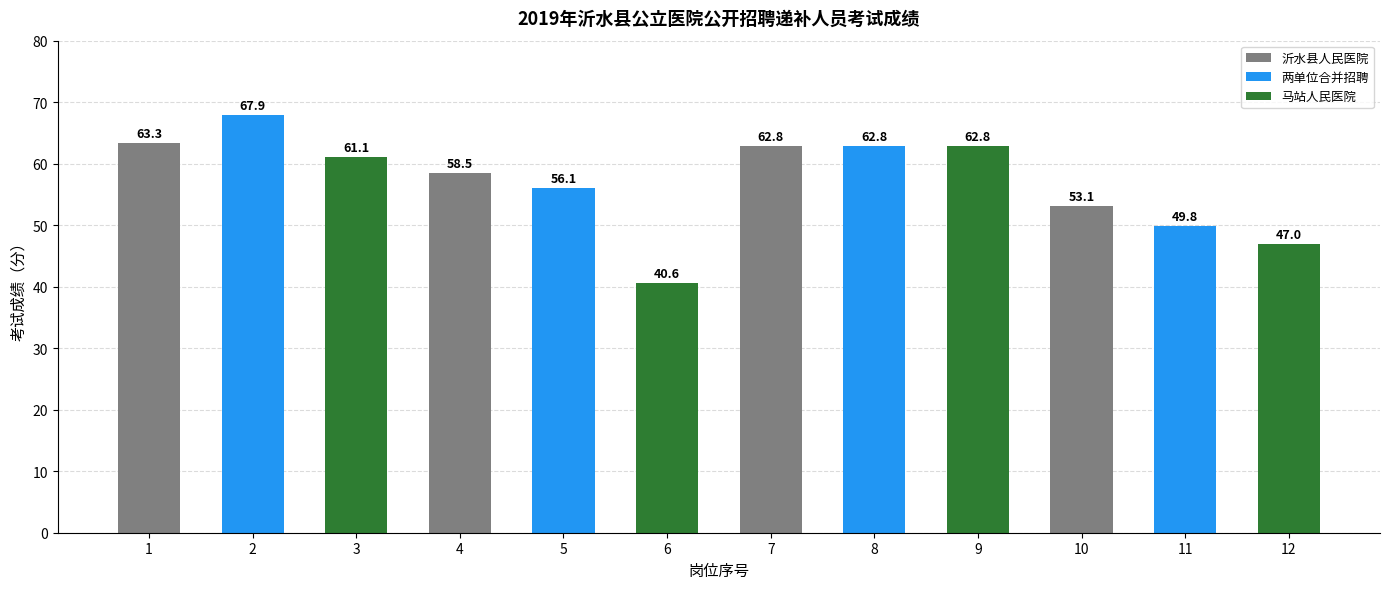

What is the approximate value at 1?

63.3